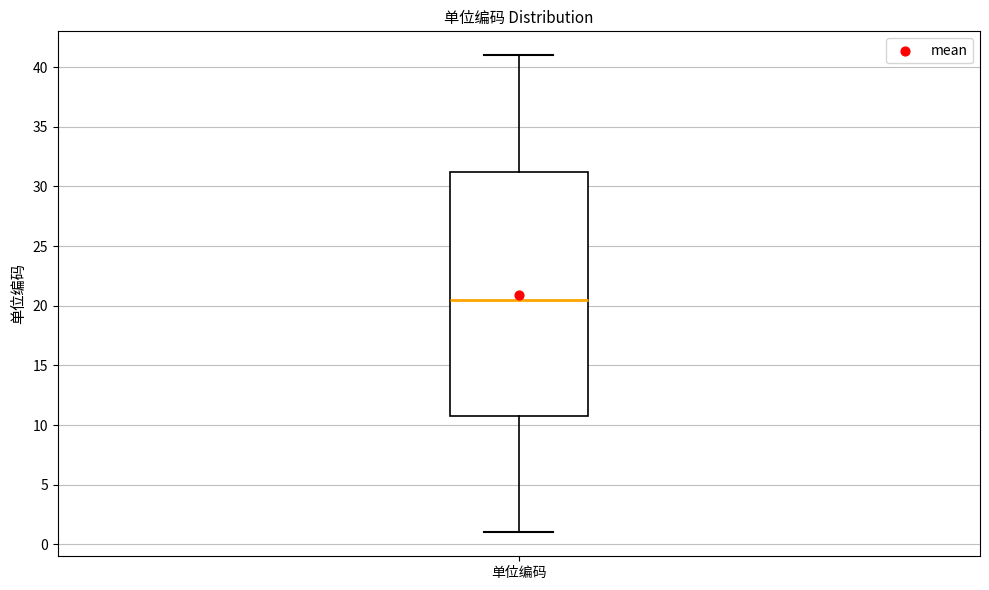

Read this box plot against the y-axis: the position of the median line, the range covered by the box, and the ends of both whiskers. The values are not printed on the chart, so give them approximately, as read against the axis.

median 20.5, box 11.0 to 31.5, whiskers 1.0 to 41.0